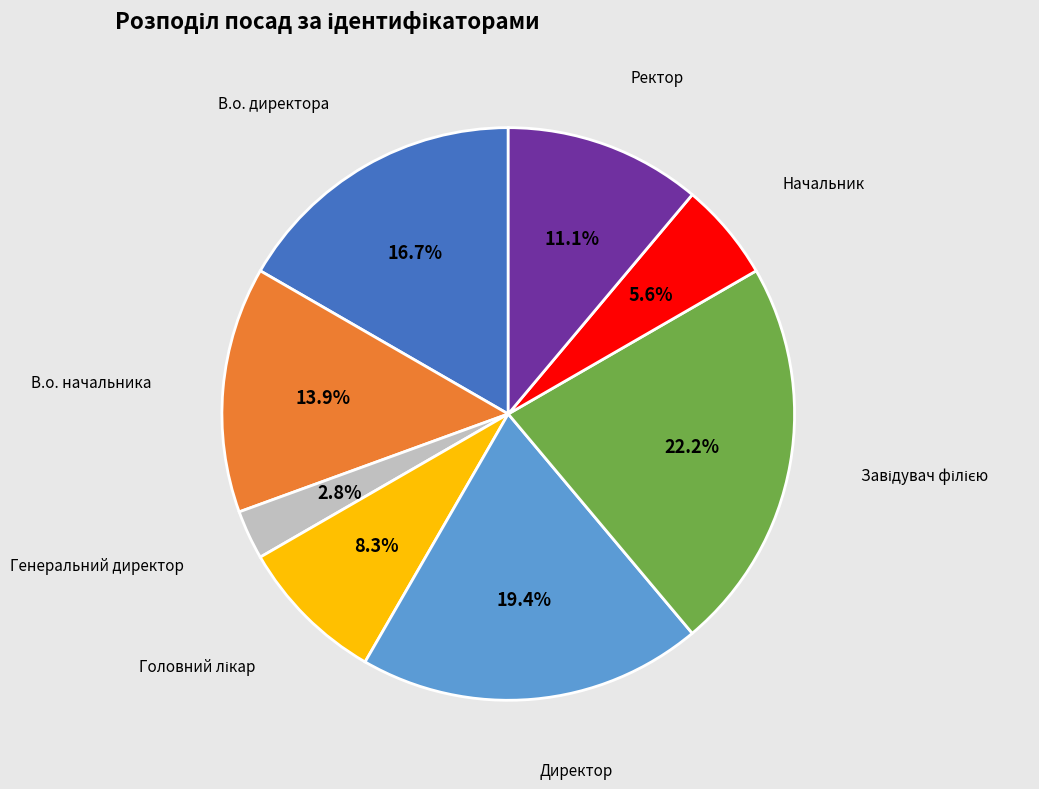

How many slices are in this pie chart?

8